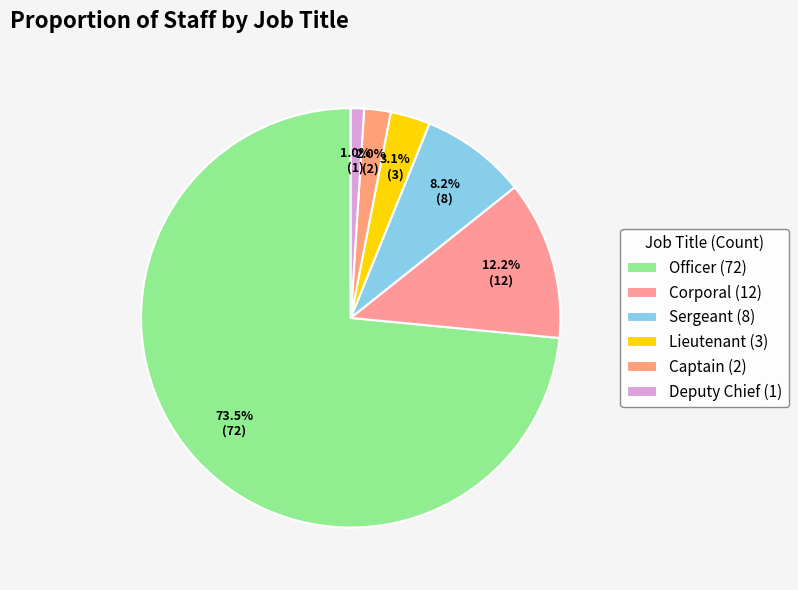

Is it true that Sergeant is 19% of the pie?

False